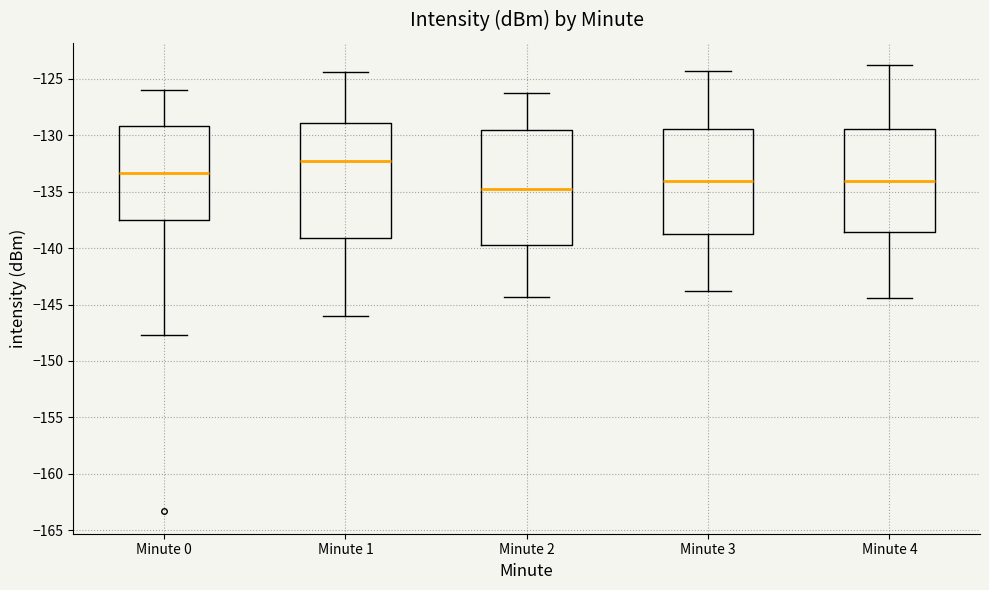

Reading left to right, read every box against the y-axis: the position of its median line, the range the box covers, and the ends of its whiskers. The values are not printed on the chart, so give them approximately, as read against the axis.

Minute 0: median -133.5, box -137.5 to -129.0, whiskers -147.5 to -126.0
Minute 1: median -132.5, box -139.0 to -129.0, whiskers -146.0 to -124.5
Minute 2: median -135.0, box -140.0 to -129.5, whiskers -144.5 to -126.0
Minute 3: median -134.0, box -139.0 to -129.5, whiskers -144.0 to -124.5
Minute 4: median -134.0, box -138.5 to -129.5, whiskers -144.5 to -124.0